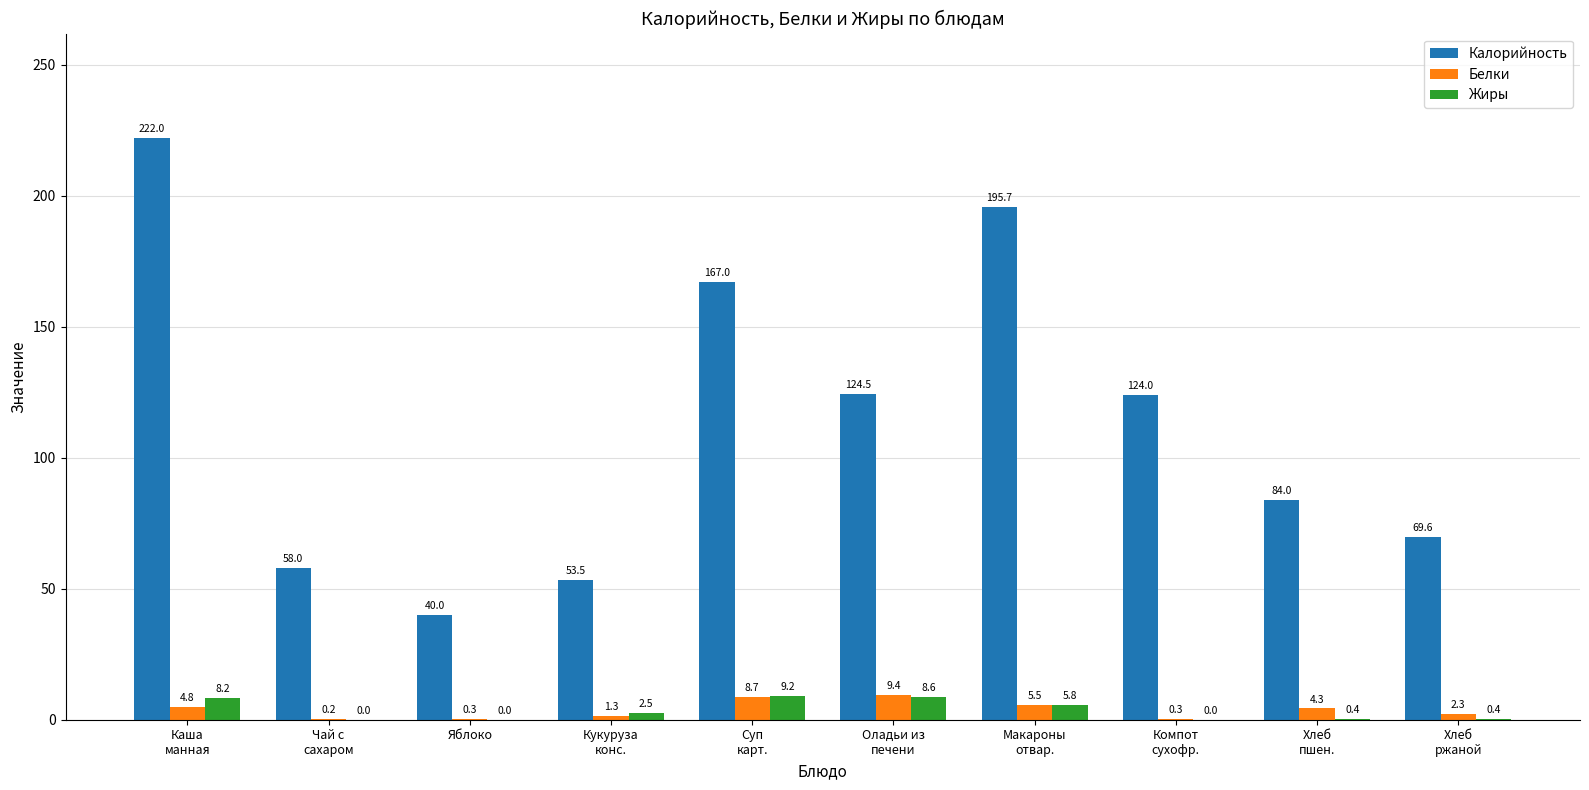

The Белки series shows 0.3 at Компот
сухофр.. True or false?

True